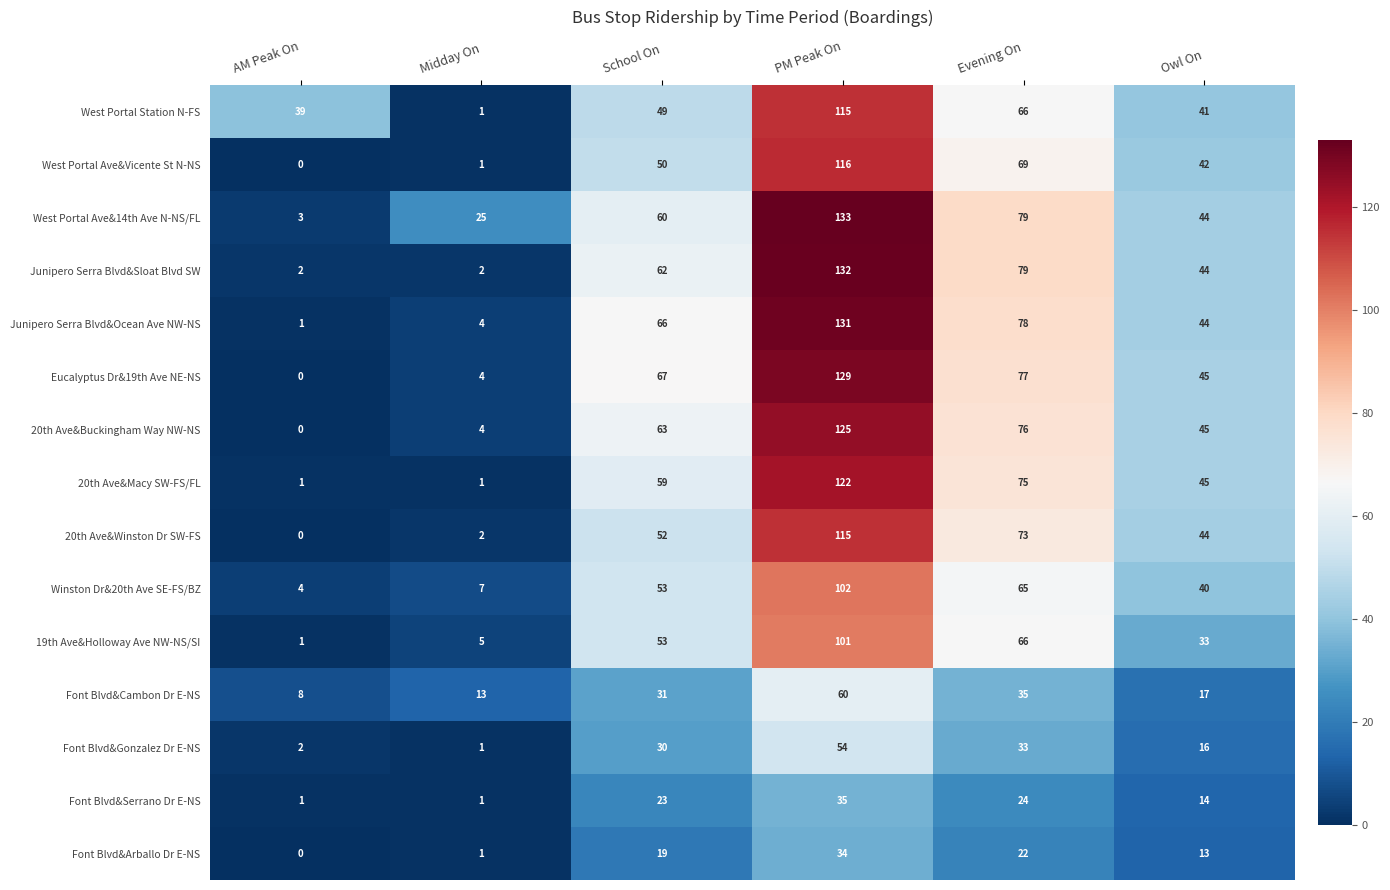

What is the spread (max minus min) of values at School On?

48